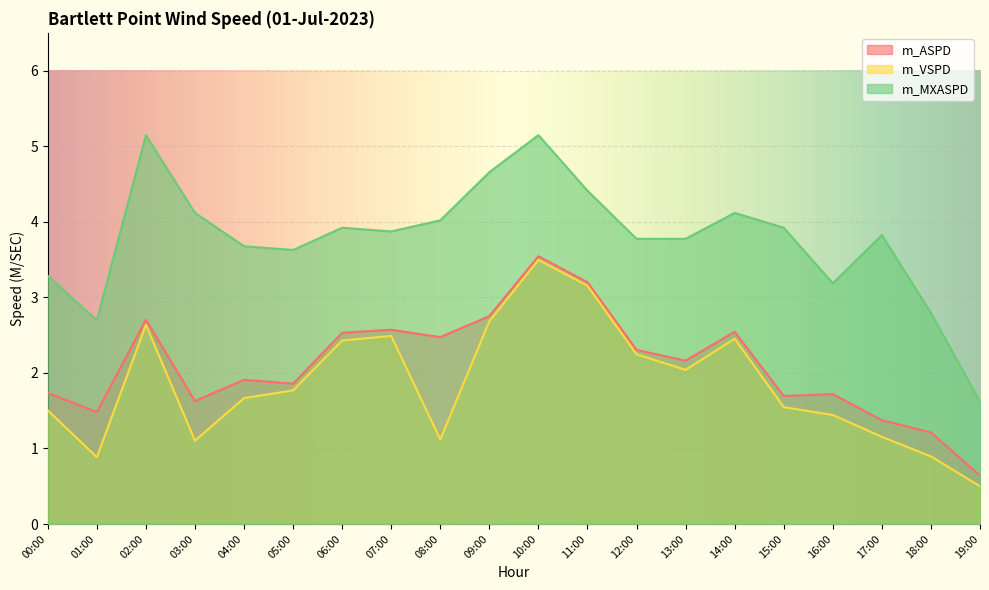

What is the maximum value shown in the chart?

5.1